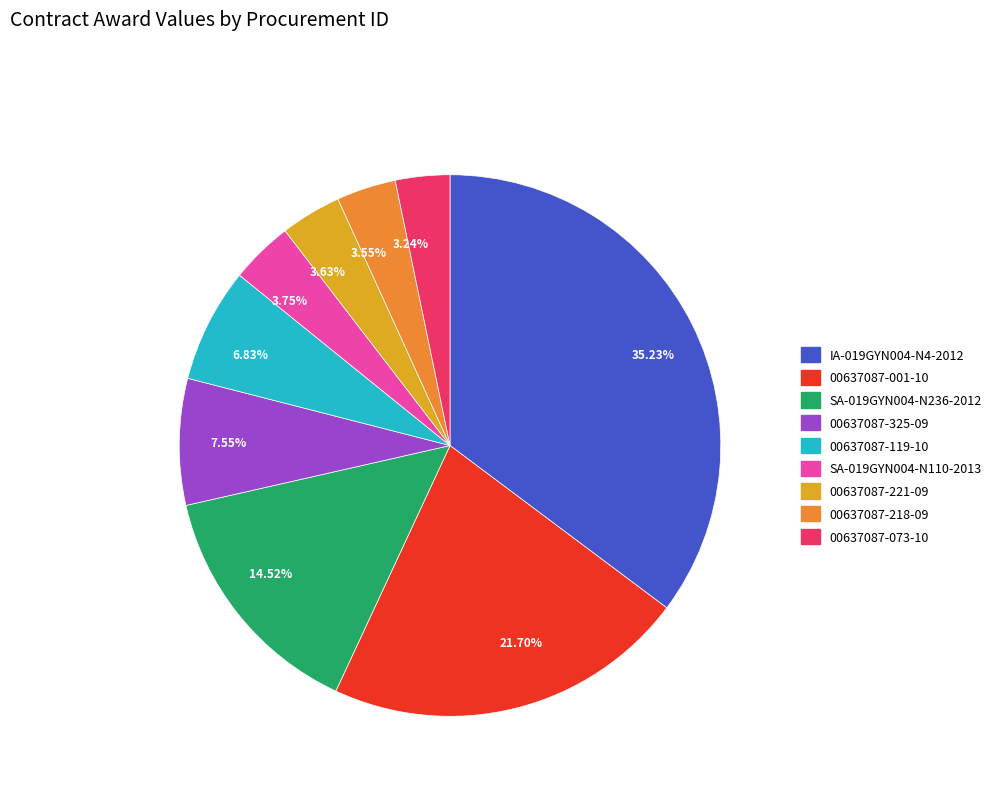

What is the largest slice in the pie chart?

35.23%